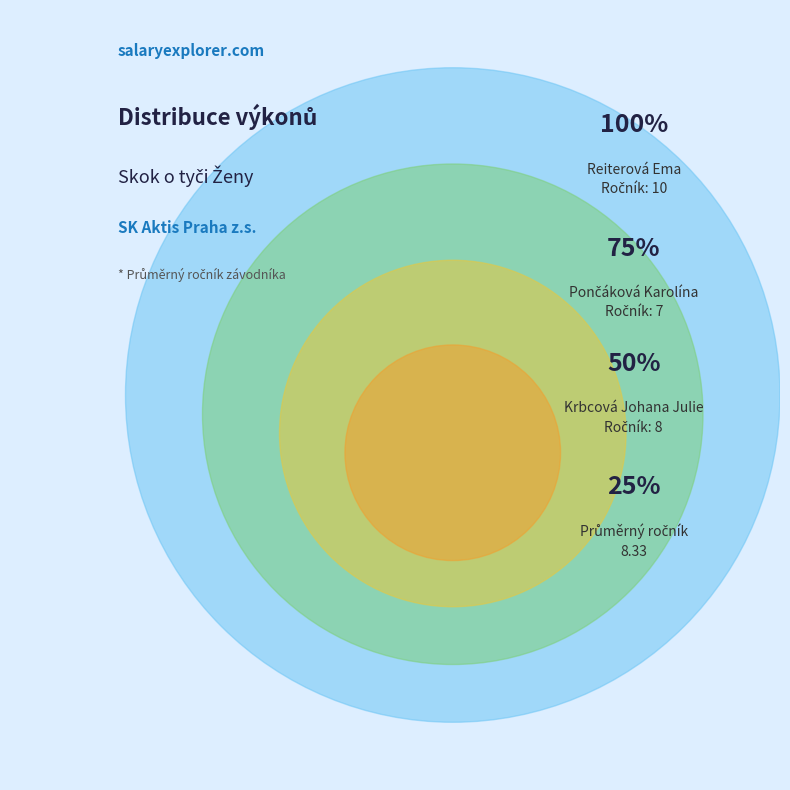

Which category has the biggest portion of the pie?

Reiterová Ema